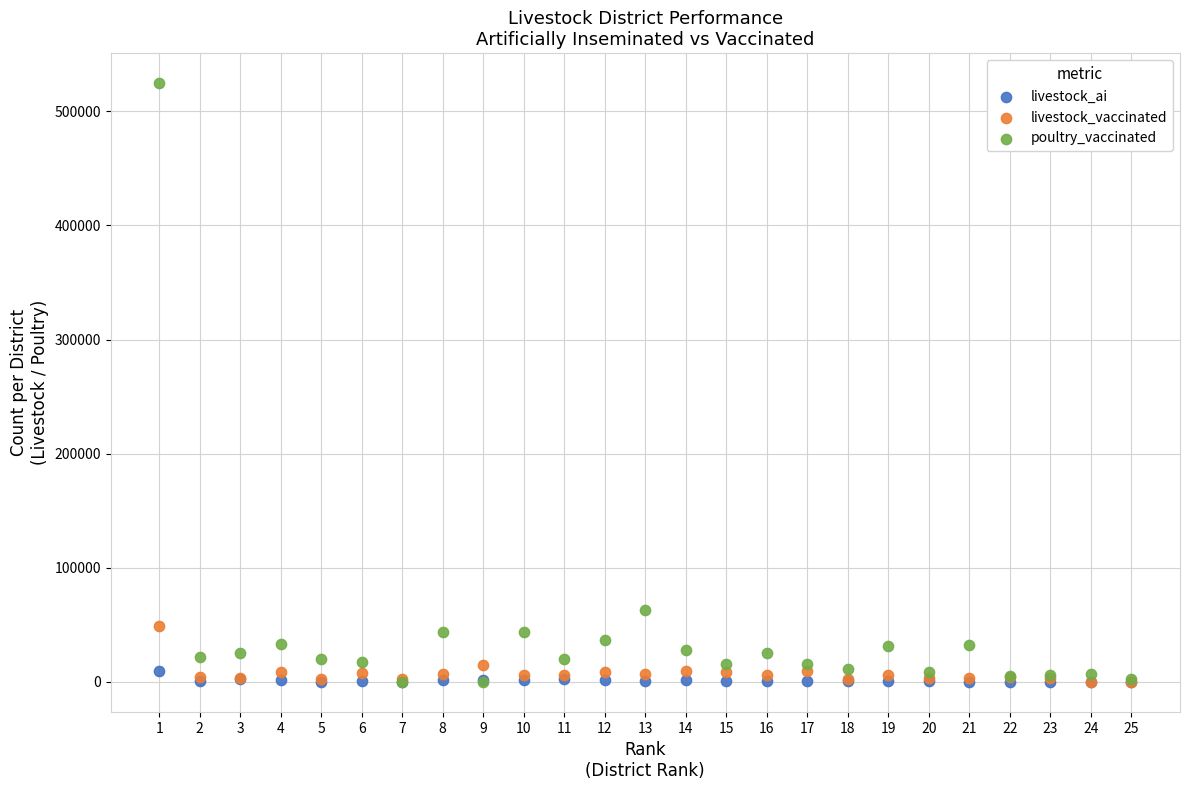

Across all series, what Y value is closest to 262325?

62650